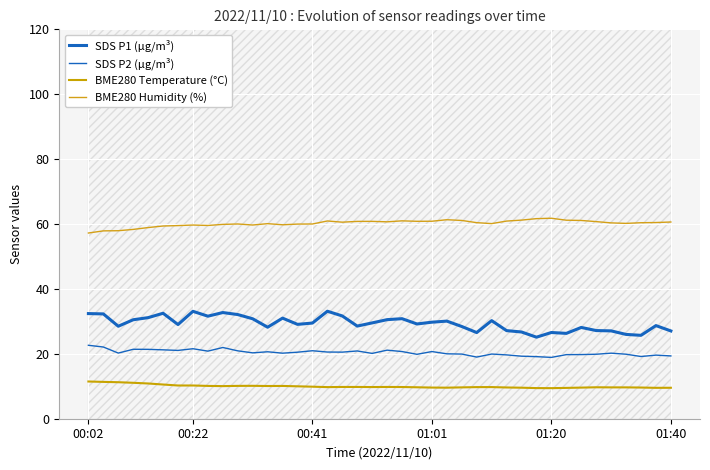

What are all the series names shown in the legend?

SDS P1 (µg/m³), SDS P2 (µg/m³), BME280 Temperature (°C), BME280 Humidity (%)